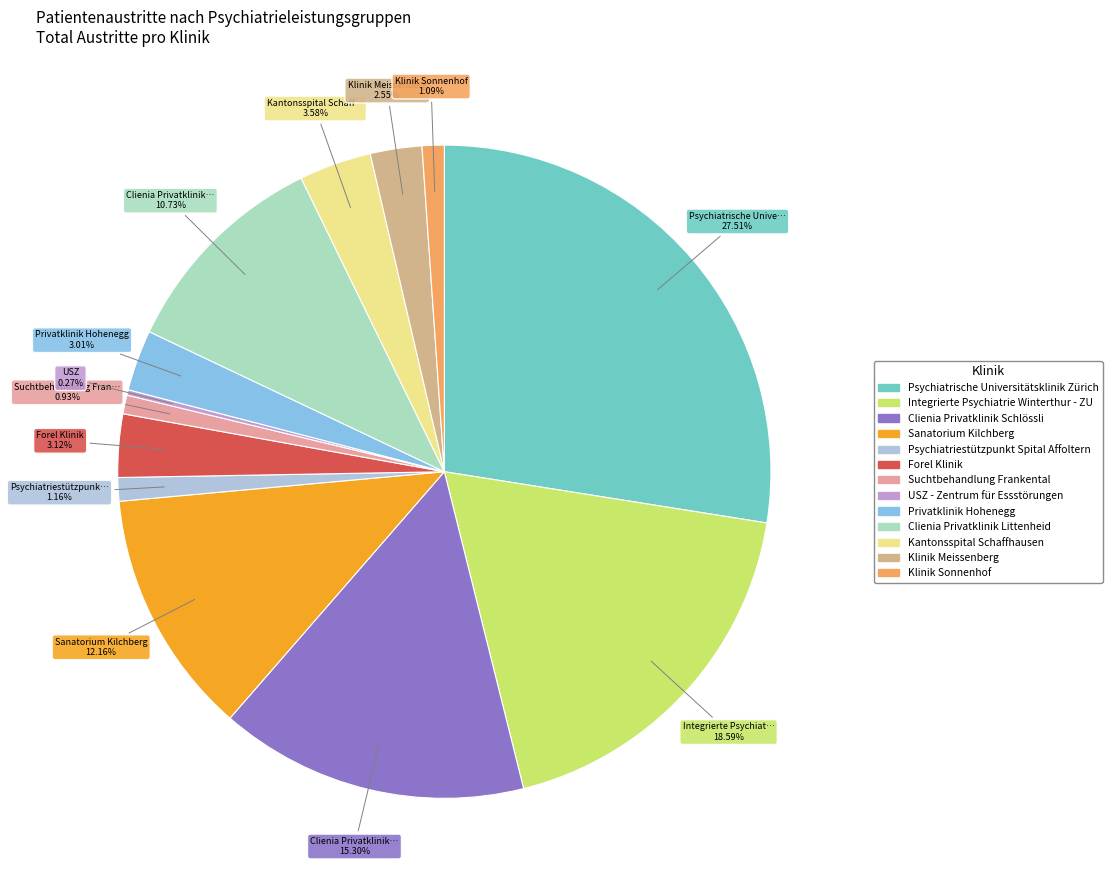

To the nearest percent, what portion does Psychiatriestützpunkt Spital Affoltern represent?

1%